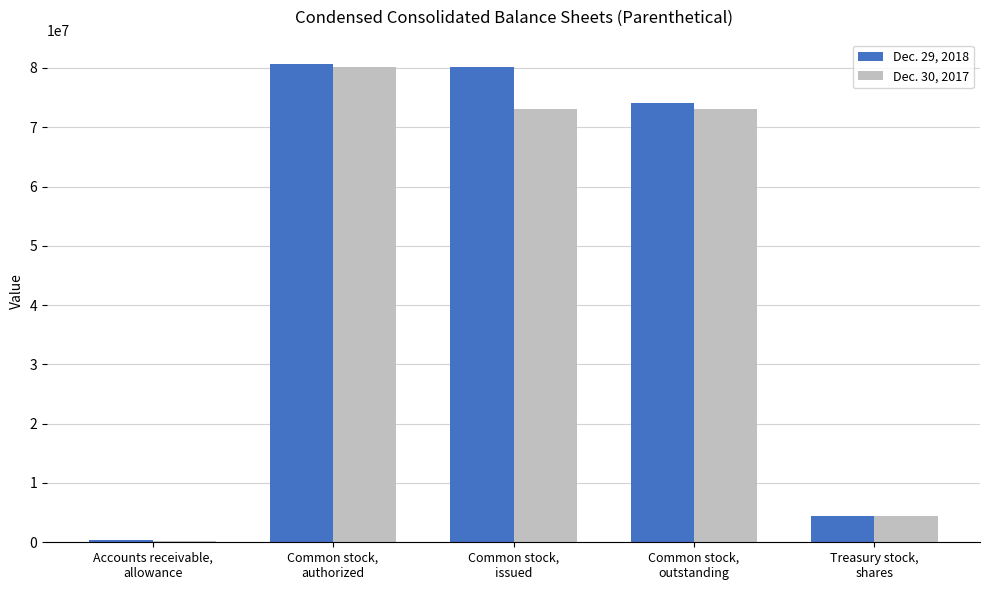

Count the number of categories in the chart.

5